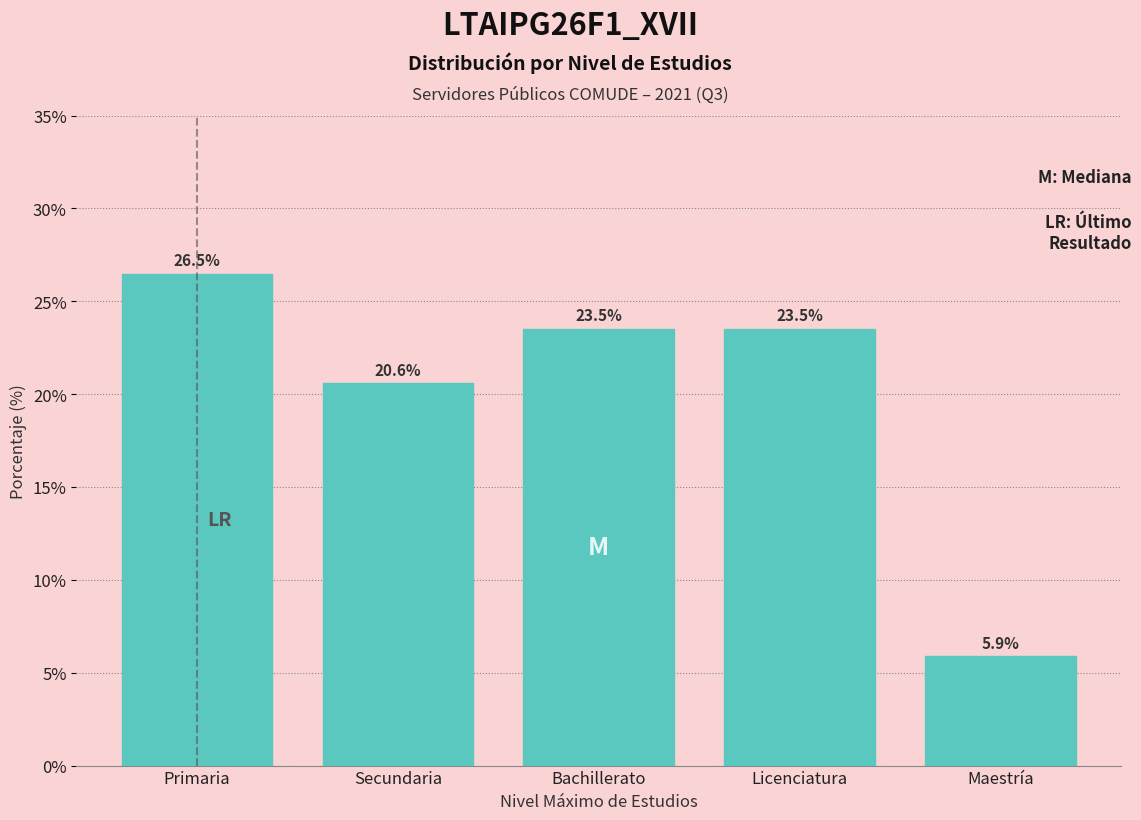

Reading left to right, transcribe all the data shown in this chart.

Primaria=26.5	Secundaria=20.6	Bachillerato=23.5	Licenciatura=23.5	Maestría=5.9